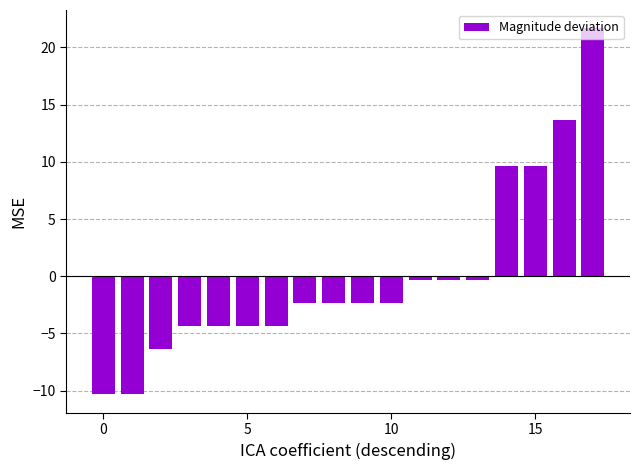

What is the difference between the maximum and second lowest values?

32.0